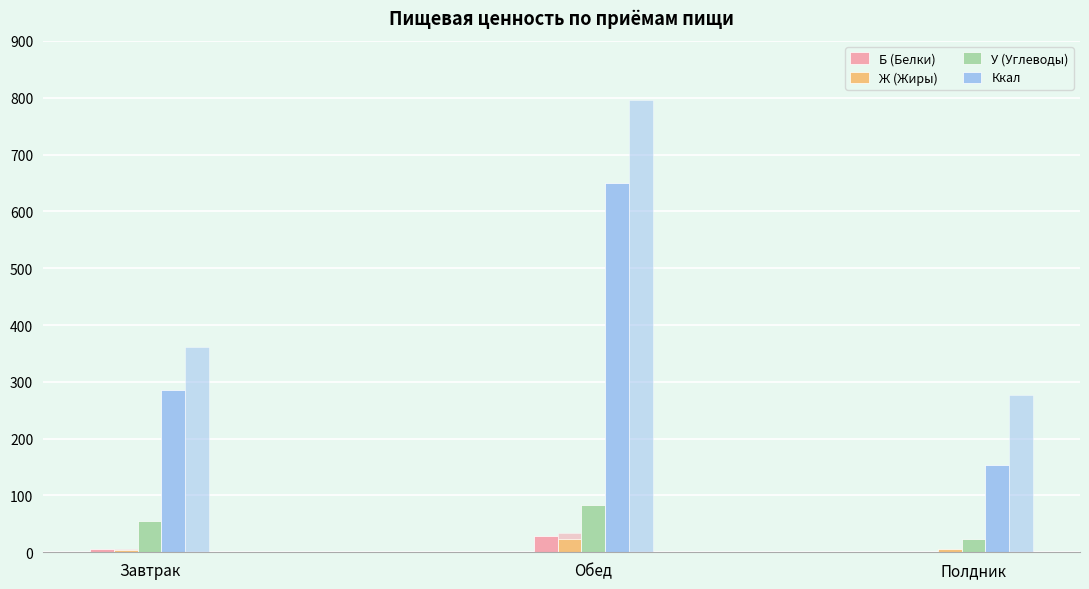

What is the difference between the second highest and minimum values in the Ккал series?

496.3